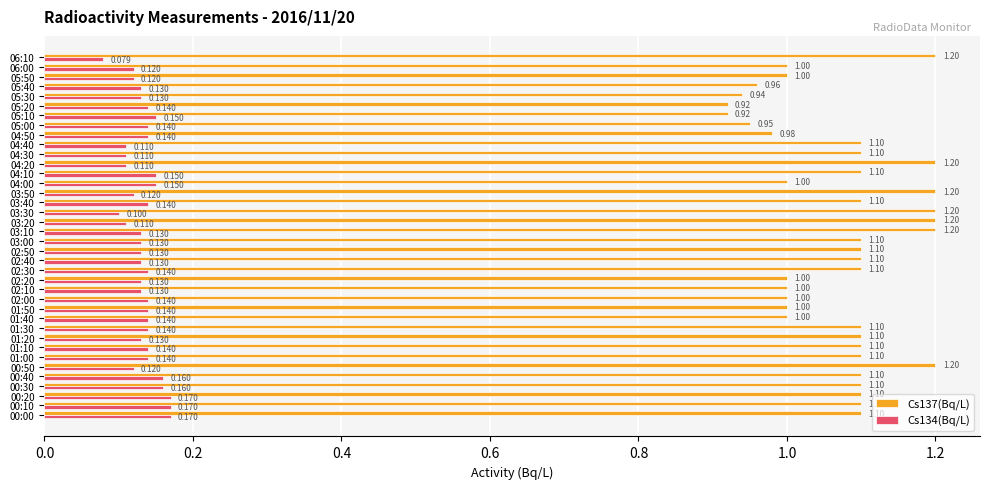

Is the value of Cs134(Bq/L) at 00:20 greater than the value of Cs137(Bq/L) at 00:10?

No